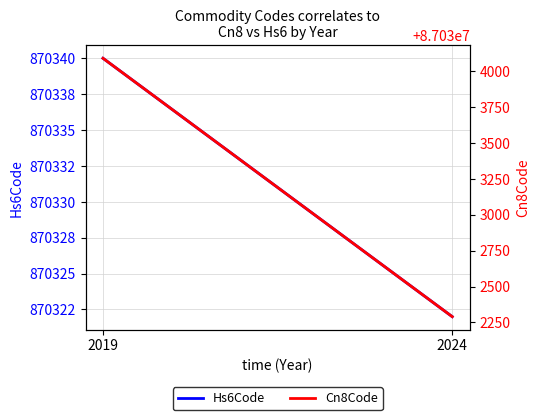

Which series has the largest range (max minus min)?

Cn8Code